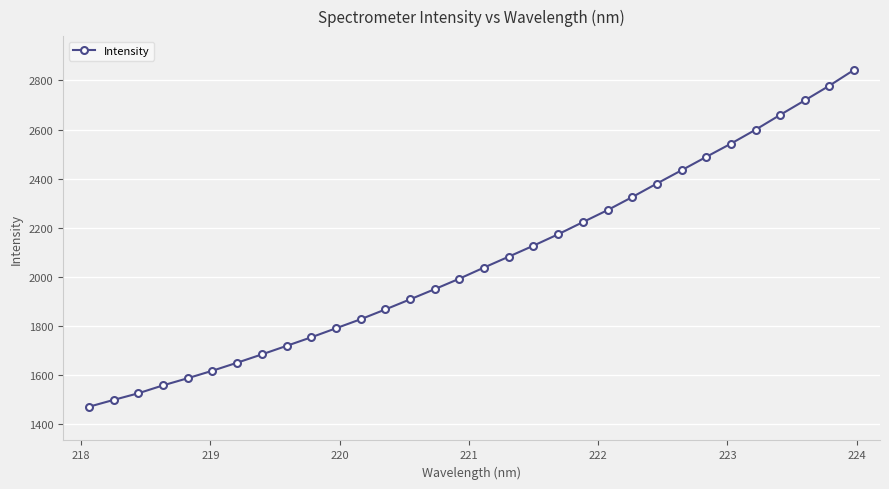

What is the difference between the second highest and minimum values?

1307.1